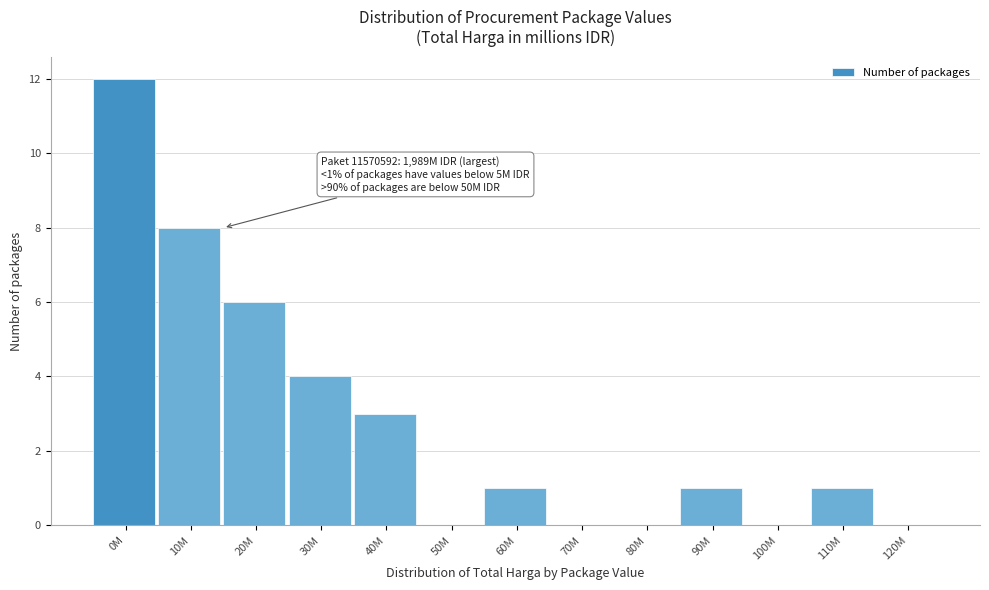

Reading left to right, extract all data points from this chart.

0M=12	10M=8	20M=6	30M=4	40M=3	50M=0	60M=1	70M=0	80M=0	90M=1	100M=0	110M=1	120M=0